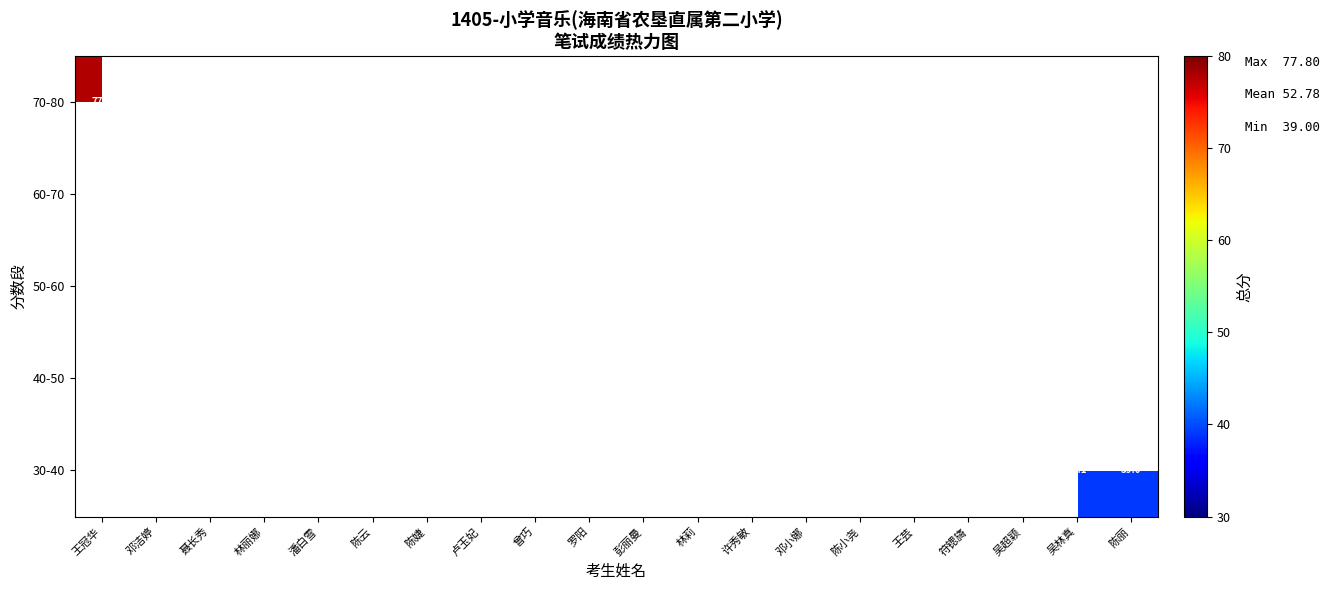

True or false: 50-60 has a value of 56.3 at 卢玉妃.

True